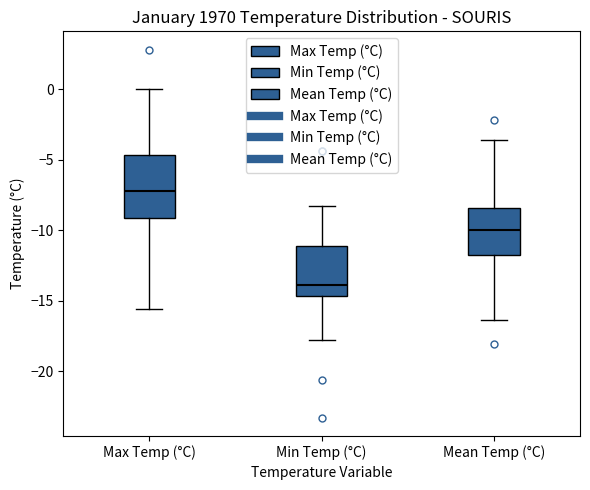

Which box is the tallest, from its lower edge to its upper edge?

Max Temp (°C)